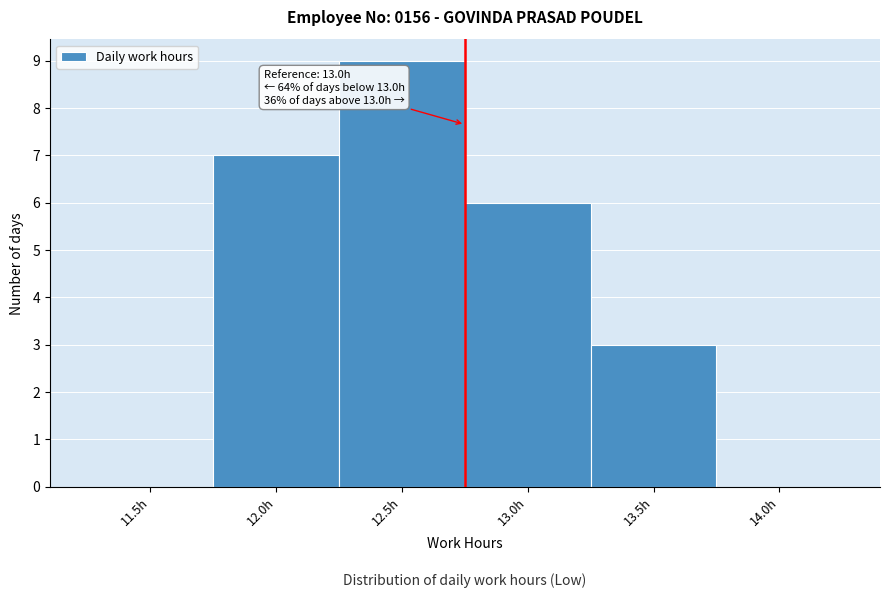

Reading left to right, list all the values displayed in this chart.

11.5h=0	12.0h=7	12.5h=9	13.0h=6	13.5h=3	14.0h=0